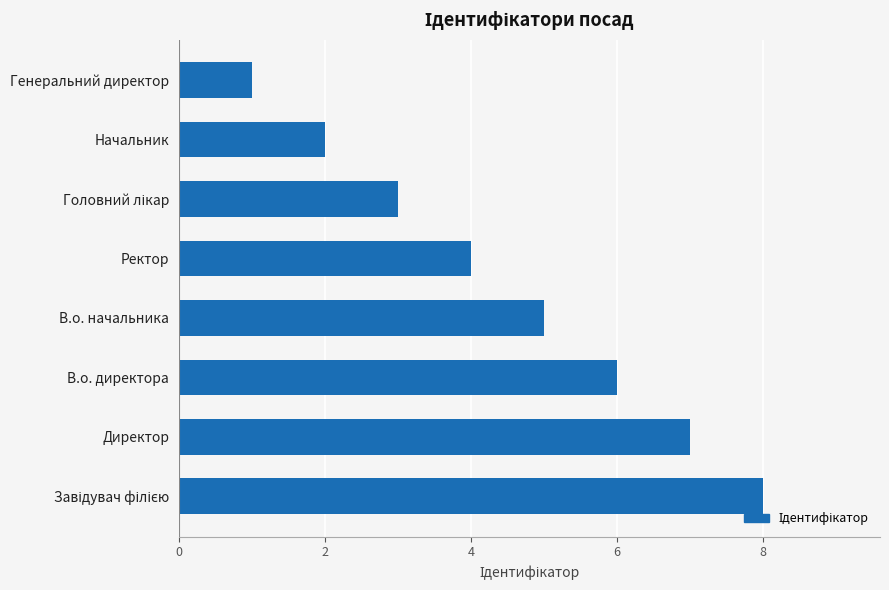

True or false: the data shows 5 at В.о. начальника.

True